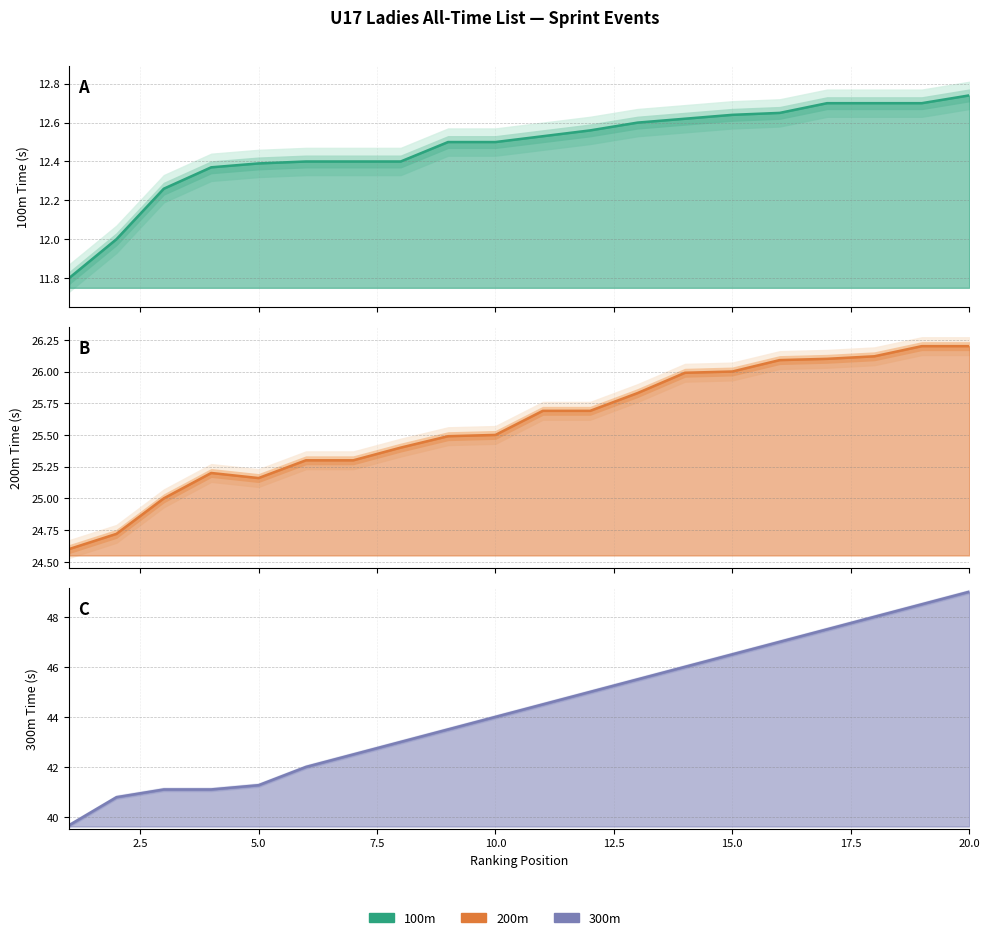

Reading left to right, list all the values displayed in this chart.

100m (s): 1=11.8	2=12.0	3=12.3	4=12.4	5=12.4	6=12.4	7=12.4	8=12.4	9=12.5	10=12.5	11=12.5	12=12.6	13=12.6	14=12.6	15=12.6	16=12.7	17=12.7	18=12.7	19=12.7	20=12.7
200m (s): 1=24.6	2=24.7	3=25.0	4=25.2	5=25.2	6=25.3	7=25.3	8=25.4	9=25.5	10=25.5	11=25.7	12=25.7	13=25.8	14=26.0	15=26.0	16=26.1	17=26.1	18=26.1	19=26.2	20=26.2
300m (s): 1=39.7	2=40.8	3=41.1	4=41.1	5=41.3	6=42.0	7=42.5	8=43.0	9=43.5	10=44.0	11=44.5	12=45.0	13=45.5	14=46.0	15=46.5	16=47.0	17=47.5	18=48.0	19=48.5	20=49.0